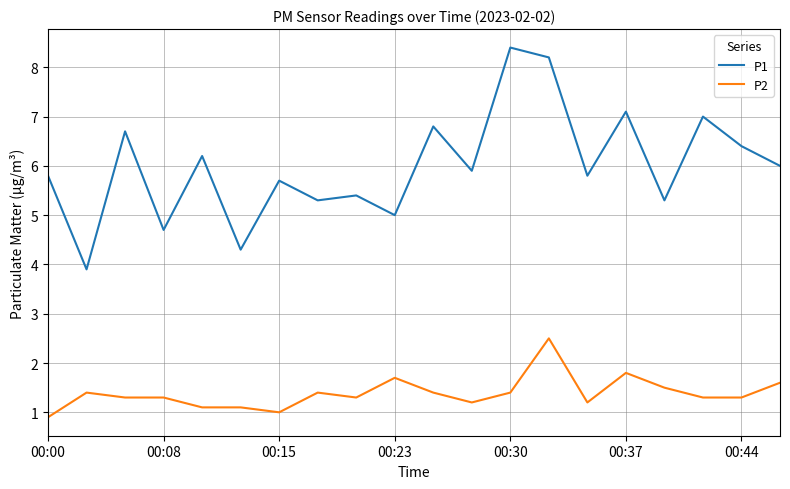

List the series in order of their peak value, lowest first.

P2, P1